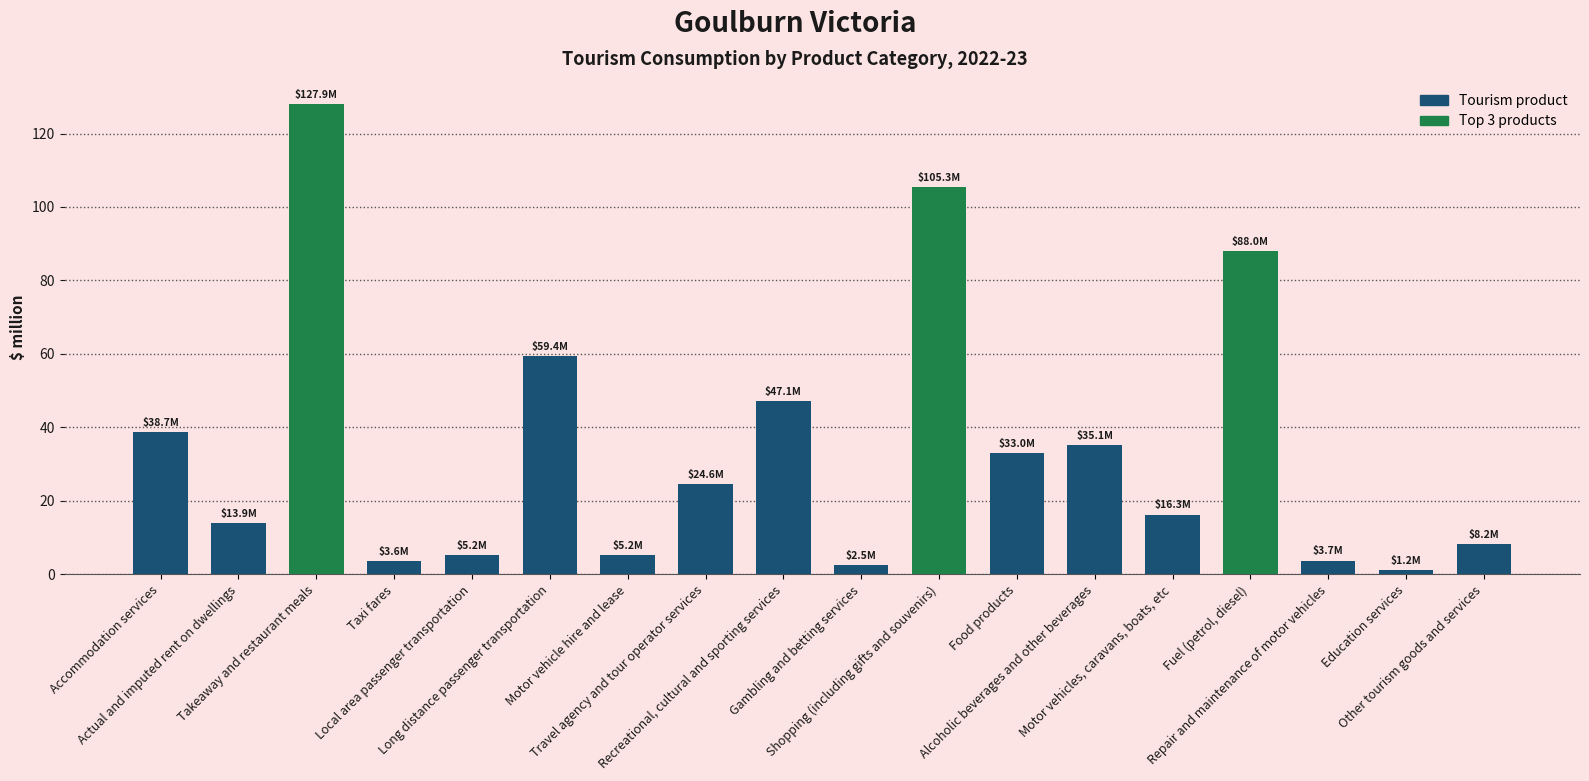

What is the difference between the maximum and minimum values?

126.7